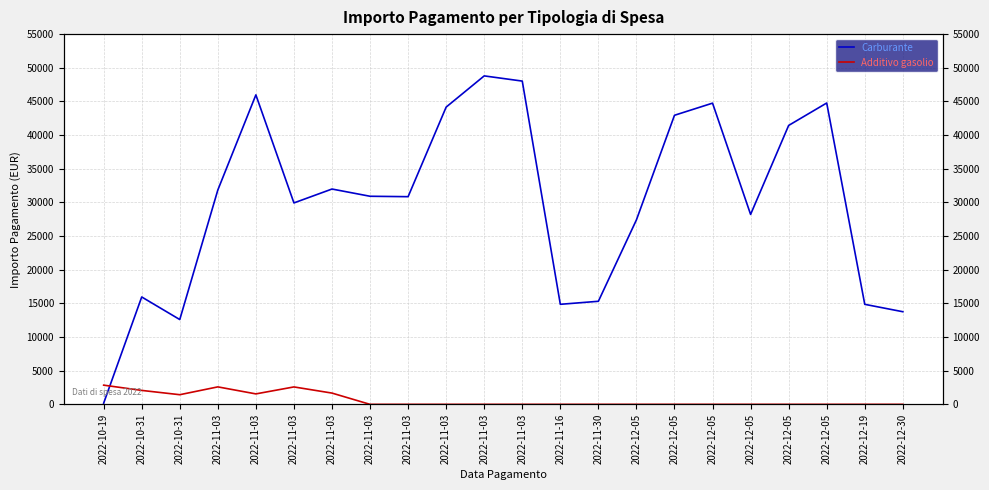

Reading left to right, transcribe all the data shown in this chart.

Carburante: 2022-10-19=175.8	2022-10-31=15950.6	2022-10-31=12597.4	2022-11-03=31840.8	2022-11-03=45972.8	2022-11-03=29922.7	2022-11-03=31986.2	2022-11-03=30911.4	2022-11-03=30849.4	2022-11-03=44158.4	2022-11-03=48793.4	2022-11-03=48021.6	2022-11-16=14861.2	2022-11-30=15310.7	2022-12-05=27405.9	2022-12-05=42942.8	2022-12-05=44744.4	2022-12-05=28214.9	2022-12-05=41432.5	2022-12-05=44766.7	2022-12-19=14858.2	2022-12-30=13759.5
Additivo gasolio: 2022-10-19=2850.0	2022-10-31=2070.0	2022-10-31=1432.5	2022-11-03=2595.0	2022-11-03=1552.5	2022-11-03=2587.5	2022-11-03=1672.5	2022-11-03=0.0	2022-11-03=0.0	2022-11-03=0.0	2022-11-03=0.0	2022-11-03=0.0	2022-11-16=0.0	2022-11-30=0.0	2022-12-05=0.0	2022-12-05=0.0	2022-12-05=0.0	2022-12-05=0.0	2022-12-05=0.0	2022-12-05=0.0	2022-12-19=0.0	2022-12-30=0.0